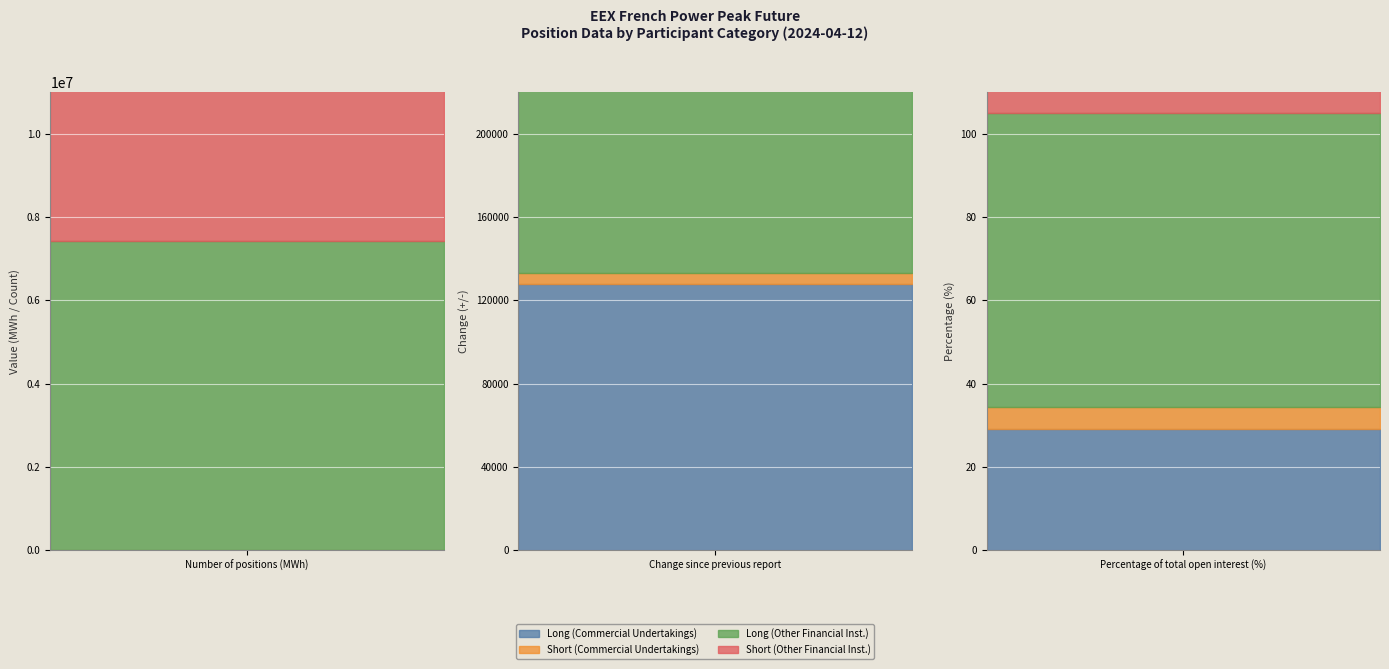

Between Number of positions (MWh) and Percentage of total open interest (%), which series saw the biggest shift?

Short (Other Financial Inst.)